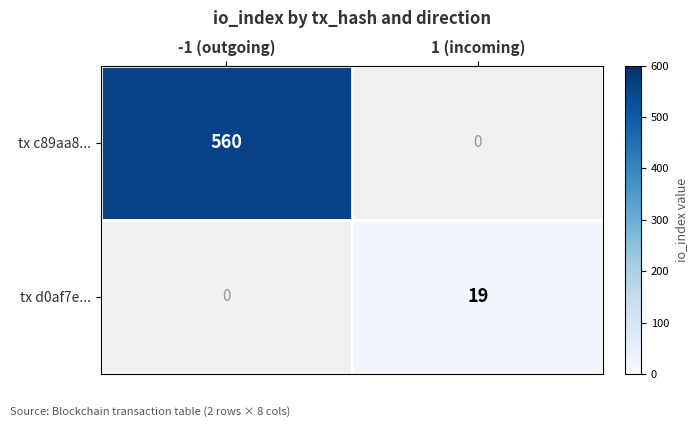

The value of tx d0af7e... at 1 (incoming) is 19. True or false?

True